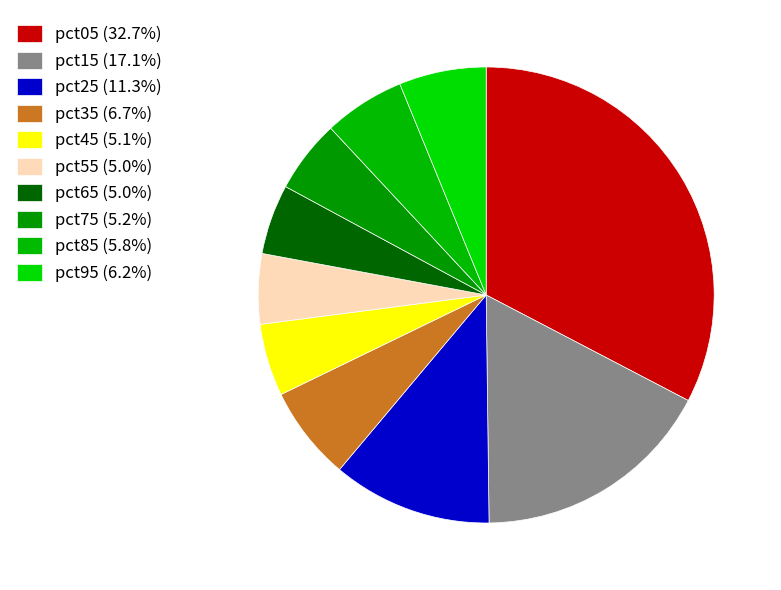

To the nearest percent, what is the combined percentage of pct75 and pct85?

11%